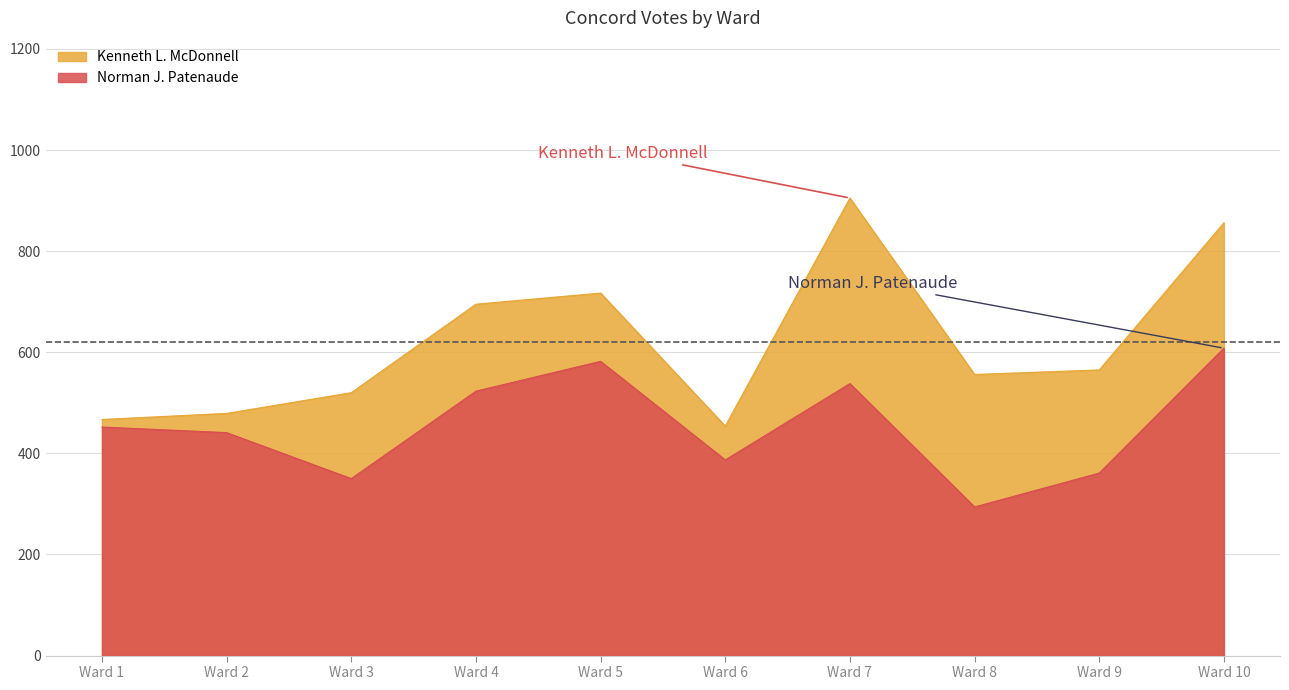

What is the value of the Norman J. Patenaude point at the 8th from the left?

294